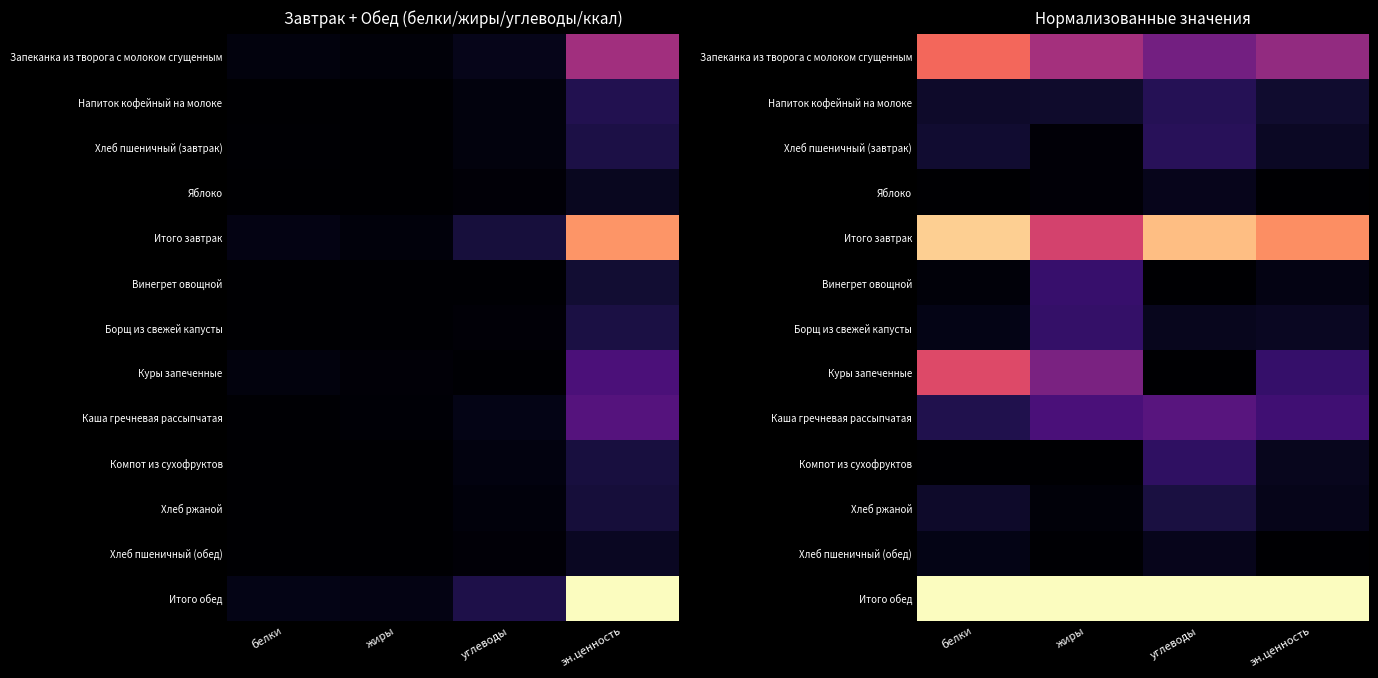

At how many categories does at least one series exceed 0?

4